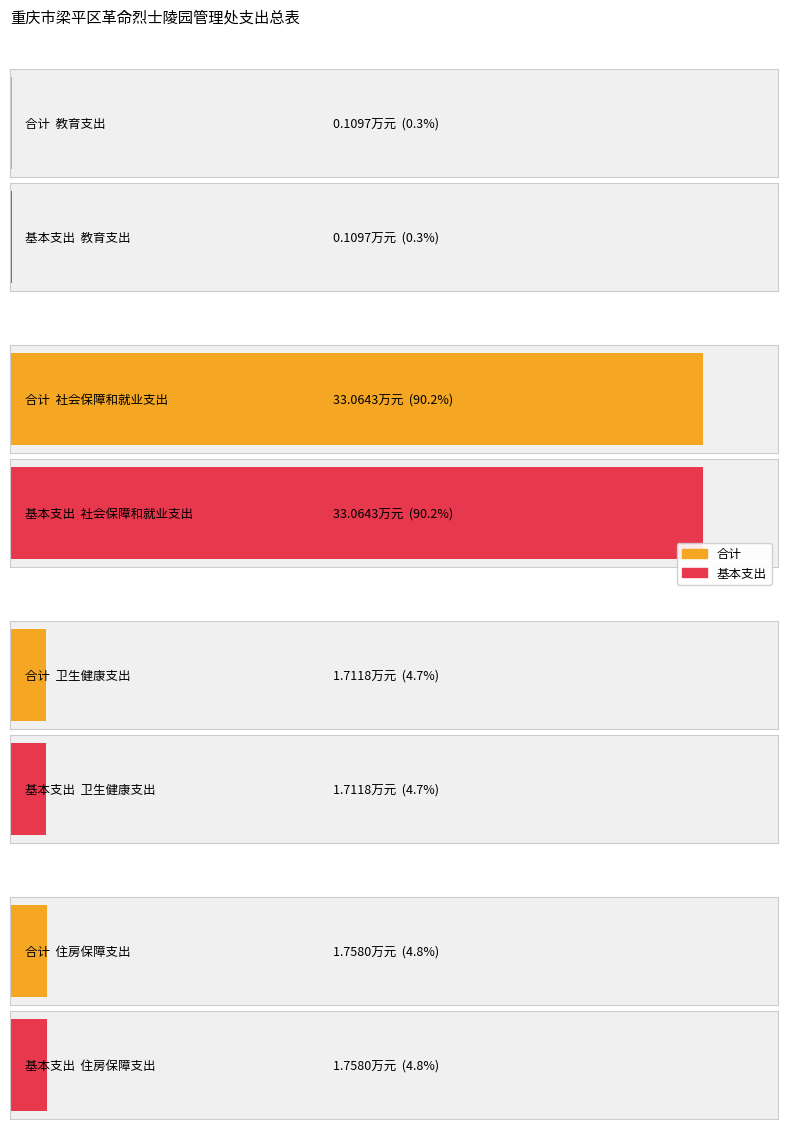

Which series has the largest range (max minus min)?

合计